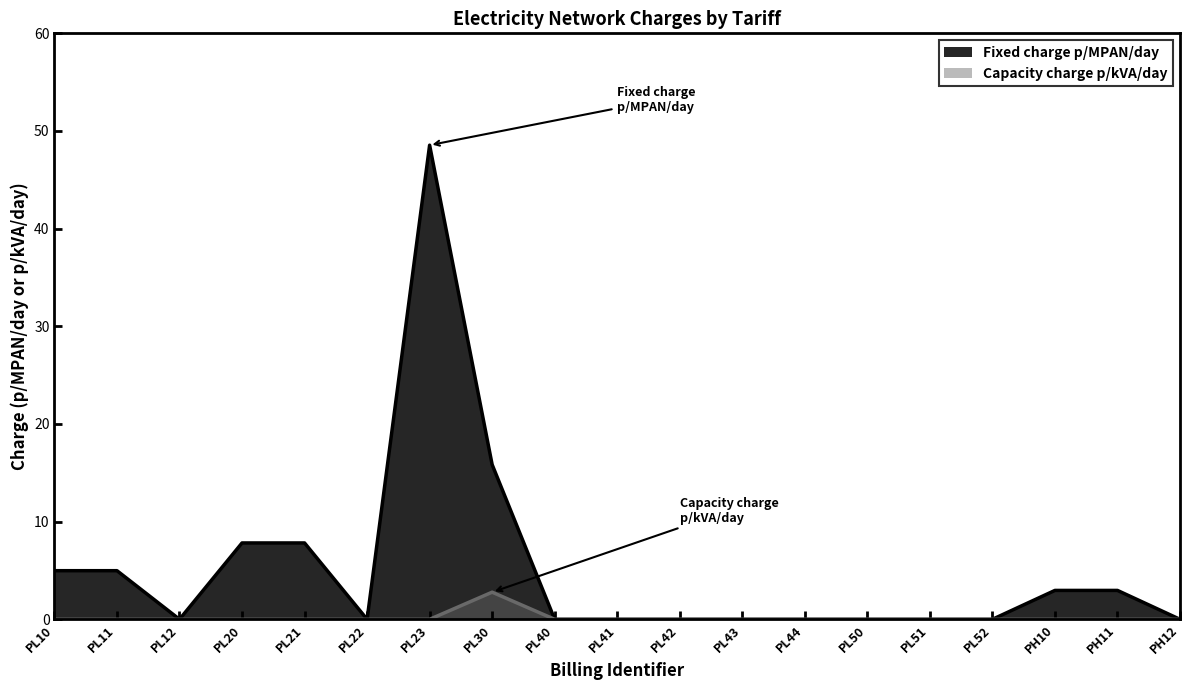

True or false: Capacity charge p/kVA/day and Fixed charge p/MPAN/day cross at least once.

False